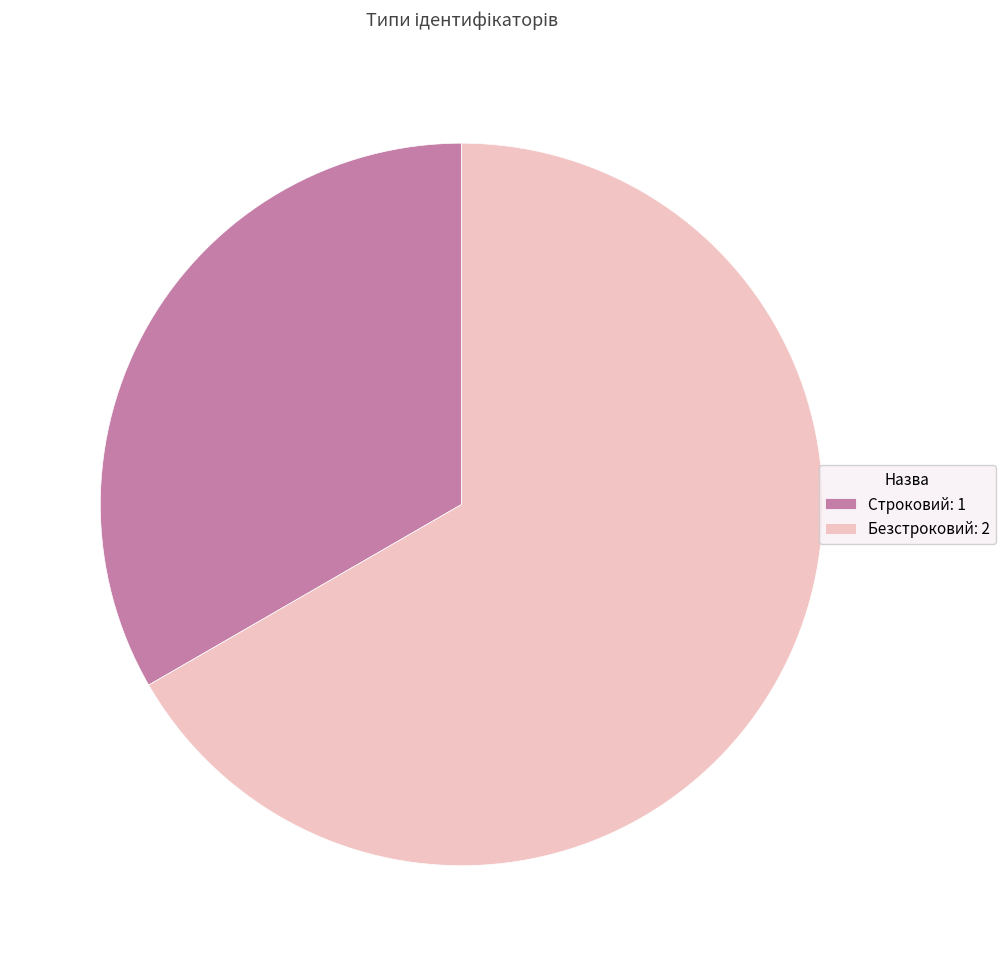

Approximately how many times larger is the value at Строковий compared to Безстроковий?

0.5